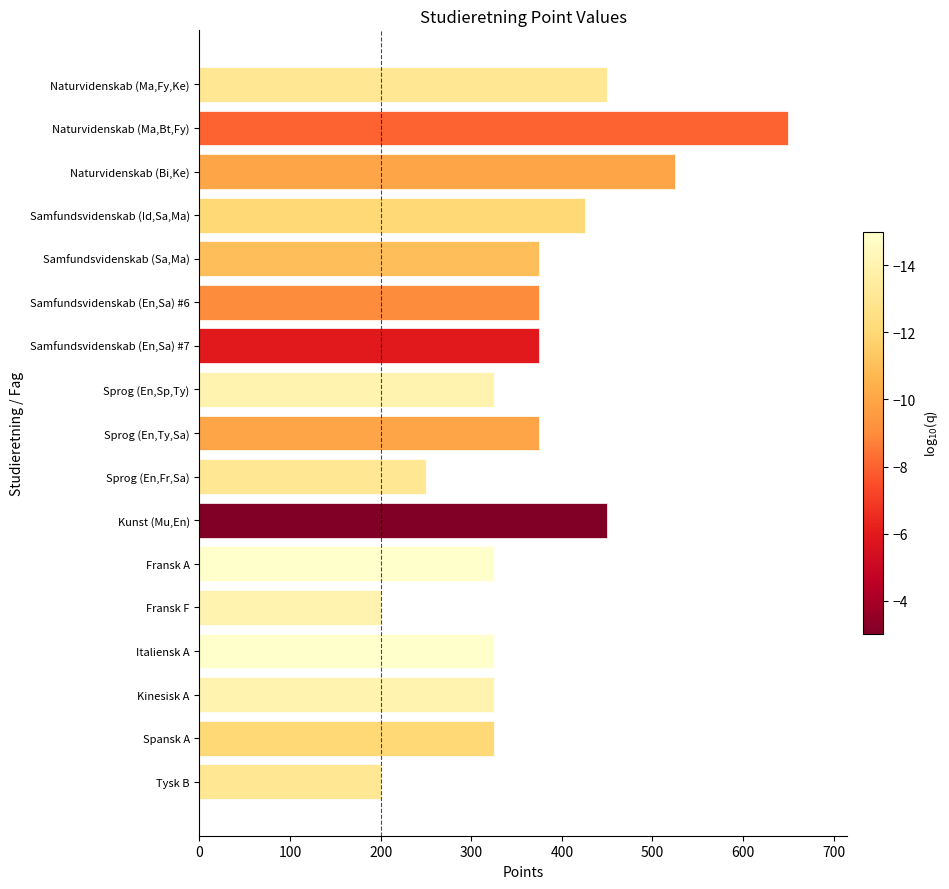

What is the label of the 10th bar from the bottom?

Sprog (En,Sp,Ty)